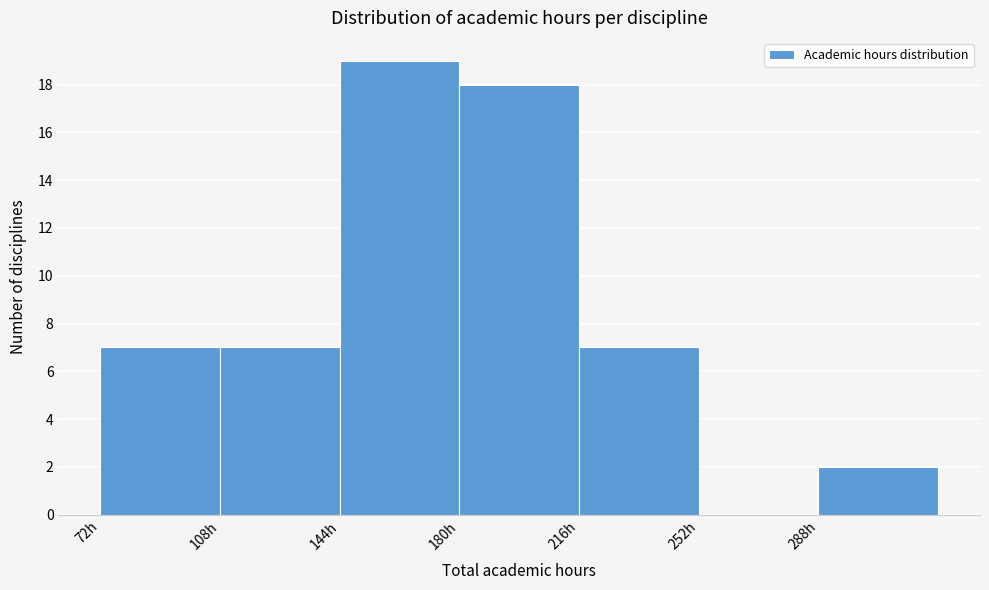

Over which range of the x-axis is the bar tallest?

144 to 180